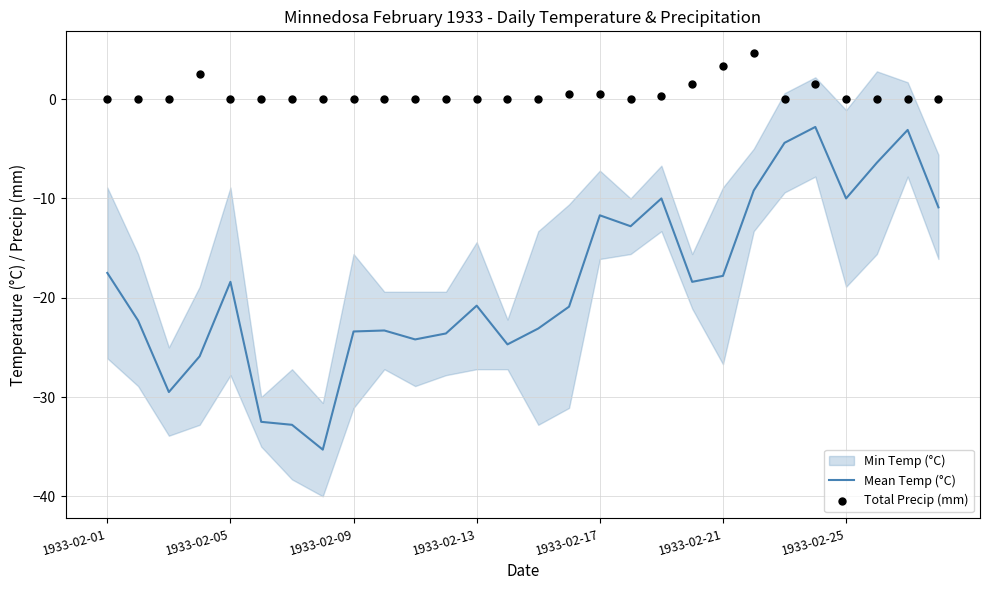

Which series contains the highest Y value?

Total Precip (mm)